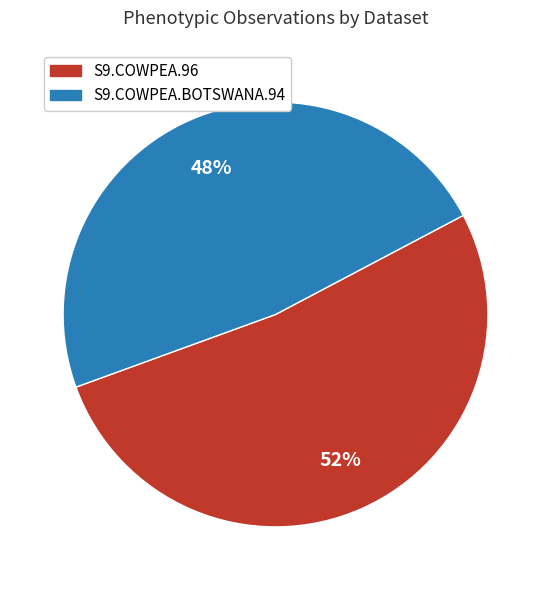

Rank the categories by value from highest to lowest.

S9.COWPEA.96, S9.COWPEA.BOTSWANA.94